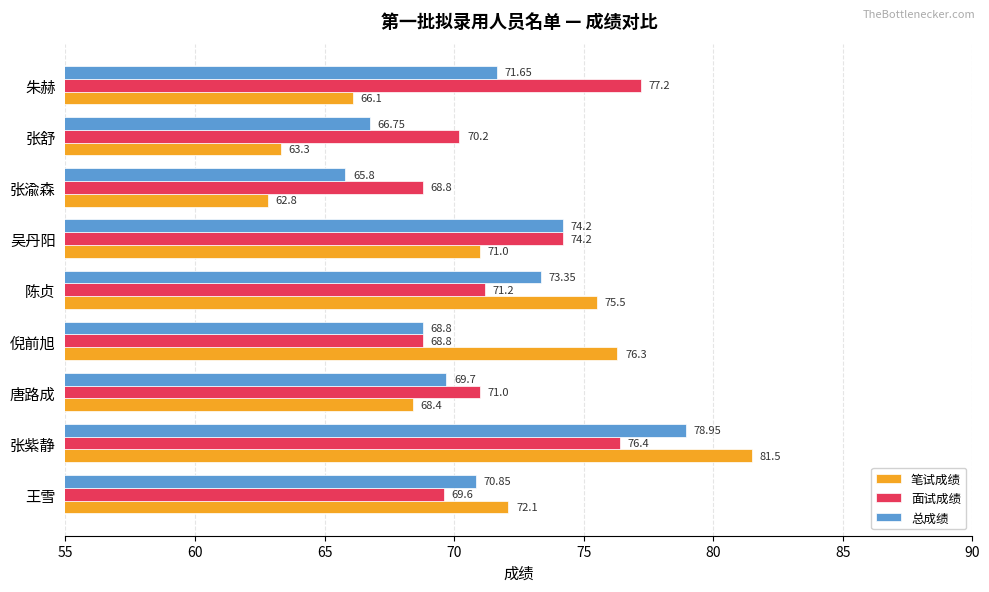

At which category is the sum across all series the highest?

张紫静